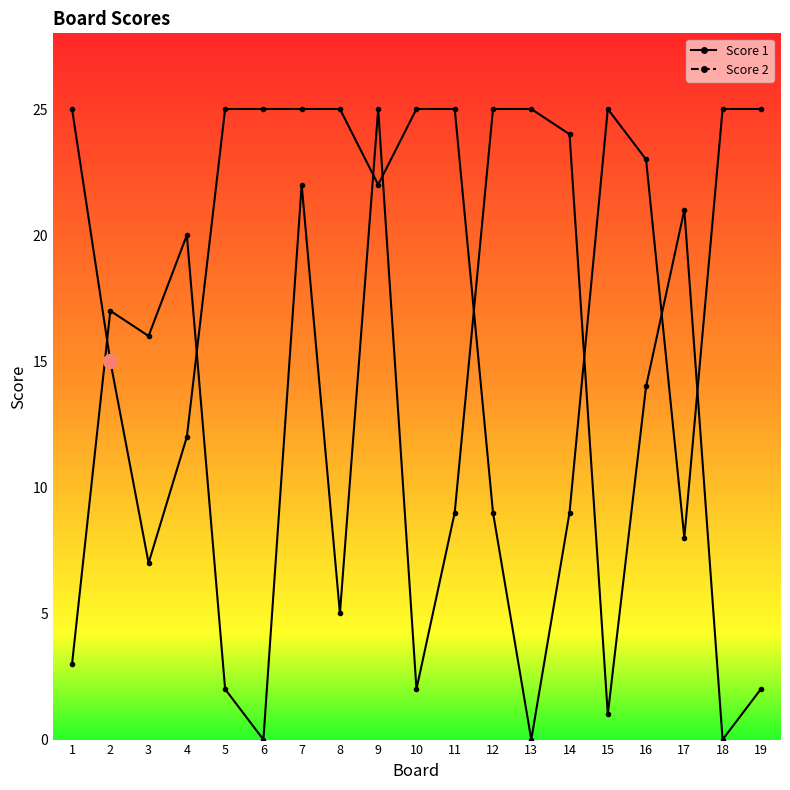

In Score 2, how many points are lower than both neighbors (excluding endpoints)?

6